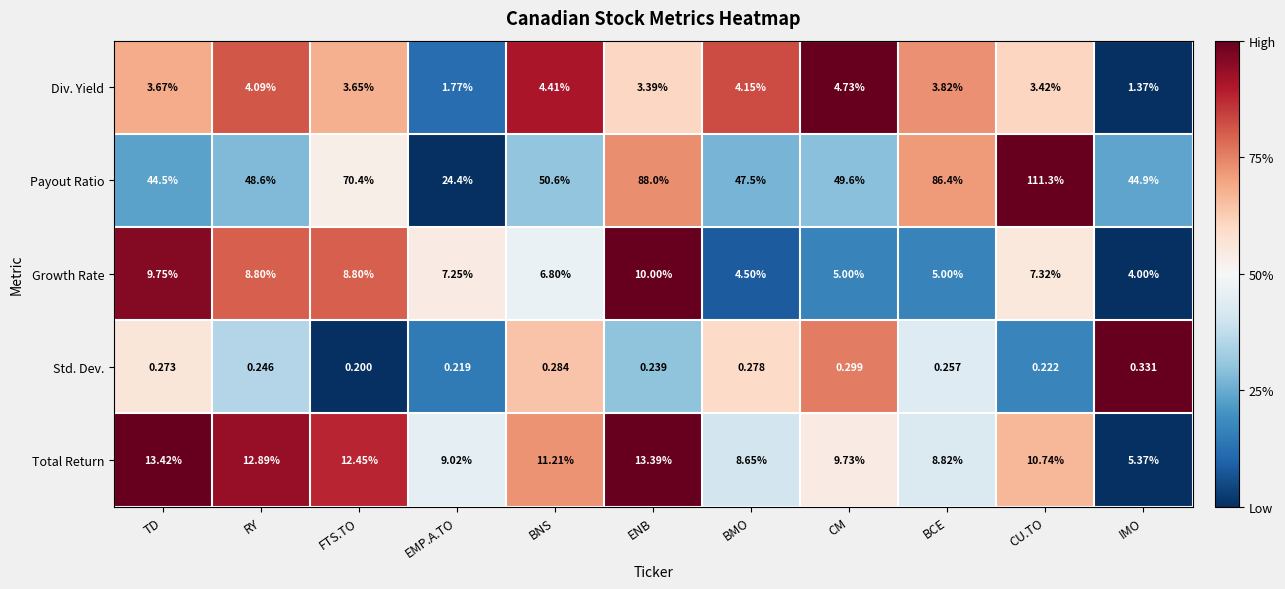

Which series has the widest spread of values?

Payout Ratio